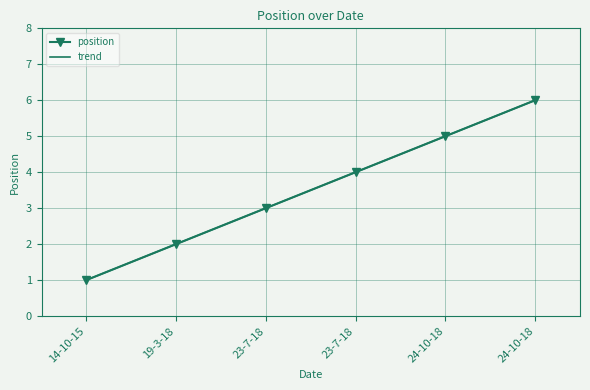

Count the values in the range 2 to 5.

4